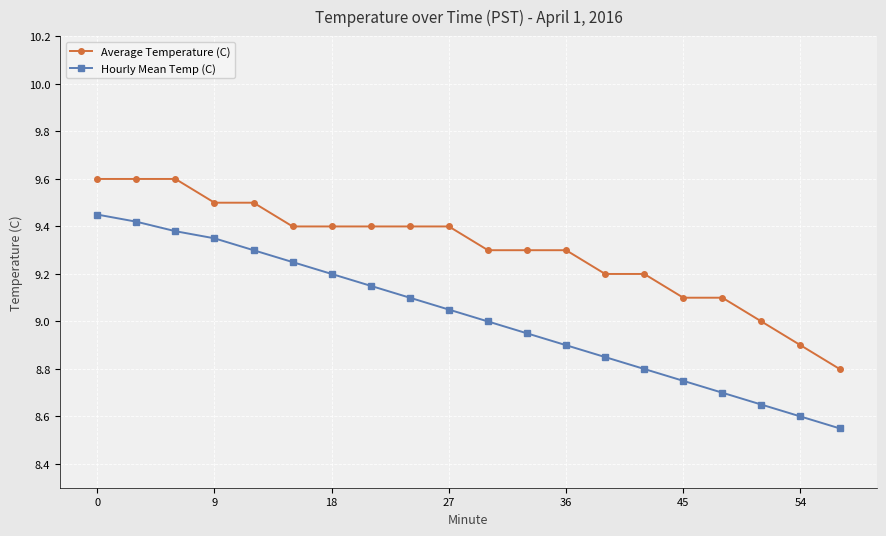

What is the difference between the second highest and minimum values in the Average Temperature (C) series?

0.8